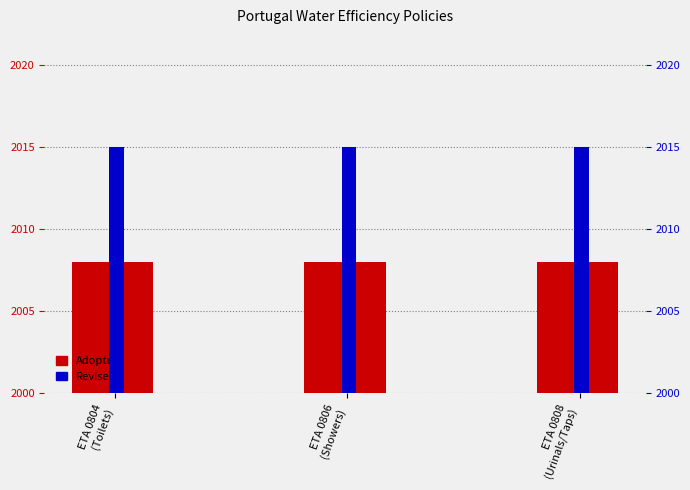

What is the value of the Revised bar at the 3rd from the left?

2015